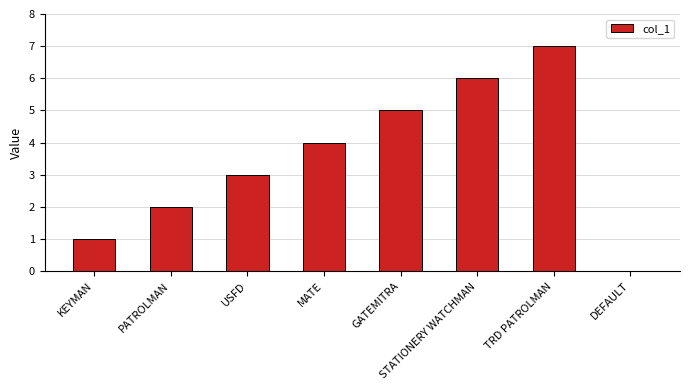

What is the sum of all values?

28